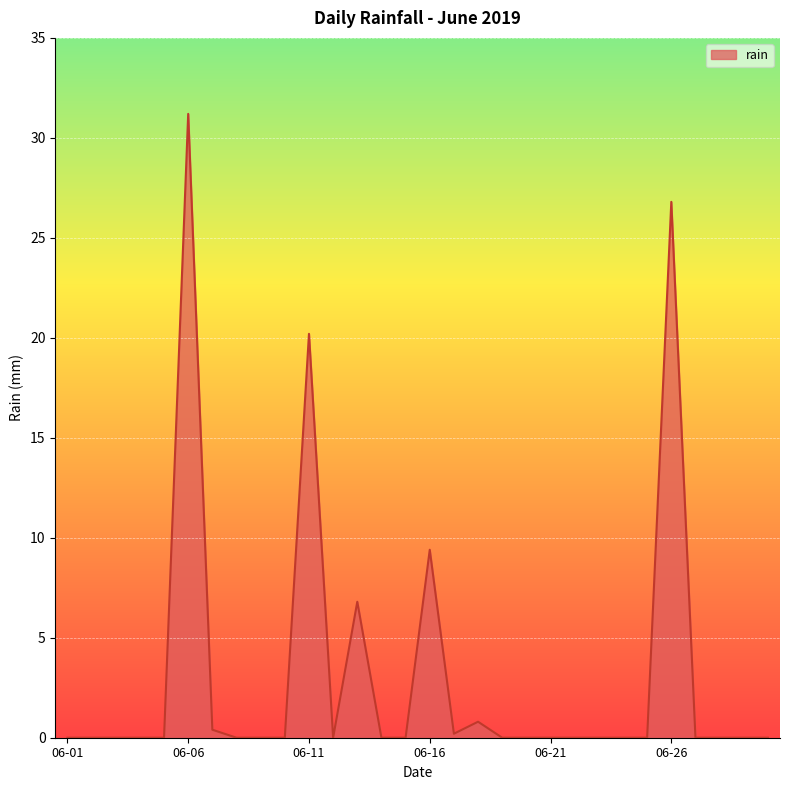

What is the greatest value displayed?

31.2